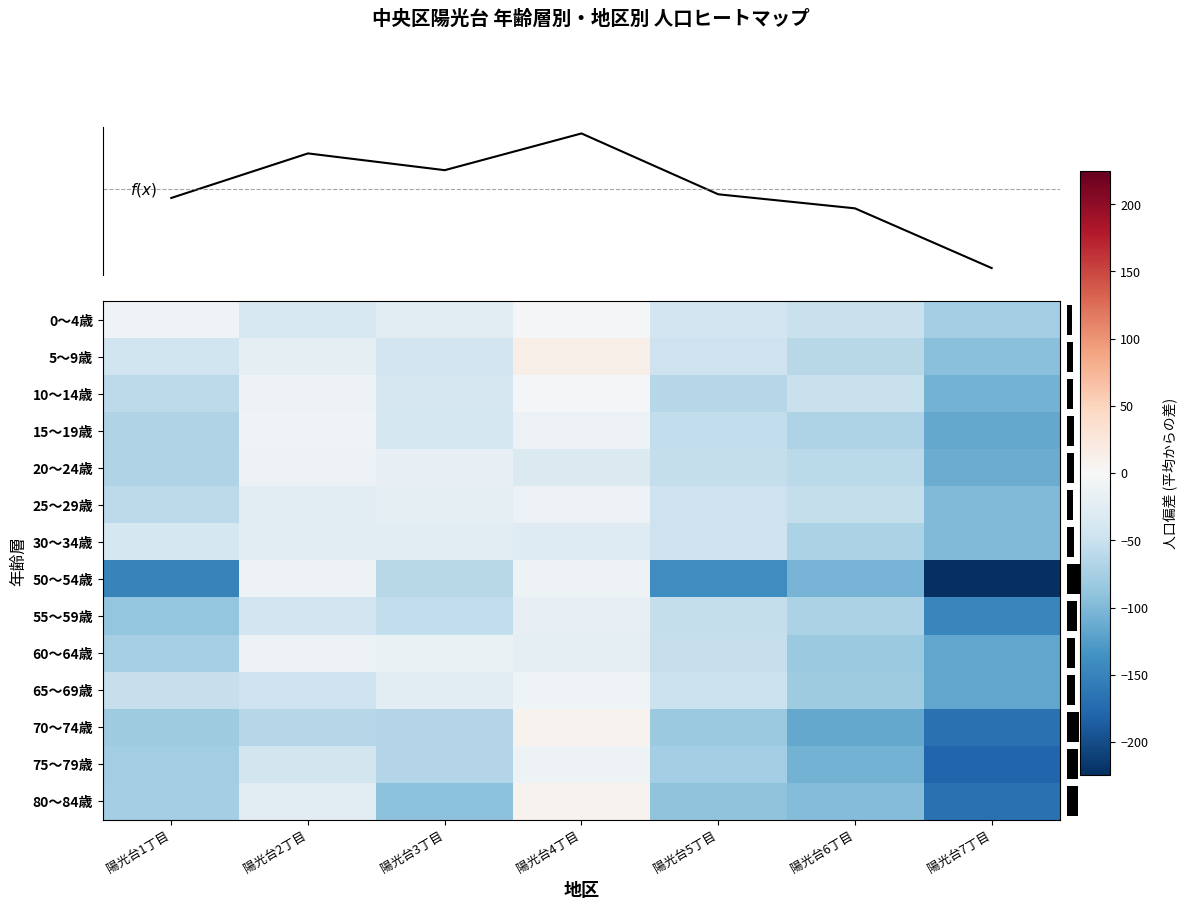

Reading right to left, what are all the values shown in this chart?

0～4歳: 陽光台7丁目=-77.2	陽光台6丁目=-50.2	陽光台5丁目=-42.2	陽光台4丁目=-4.2	陽光台3丁目=-26.2	陽光台2丁目=-35.2	陽光台1丁目=-8.2
5～9歳: 陽光台7丁目=-93.5	陽光台6丁目=-61.5	陽光台5丁目=-46.5	陽光台4丁目=13.5	陽光台3丁目=-42.5	陽光台2丁目=-22.5	陽光台1丁目=-45.5
10～14歳: 陽光台7丁目=-105.8	陽光台6丁目=-49.8	陽光台5丁目=-63.8	陽光台4丁目=-2.8	陽光台3丁目=-37.8	陽光台2丁目=-10.8	陽光台1丁目=-58.8
15～19歳: 陽光台7丁目=-114.5	陽光台6丁目=-69.5	陽光台5丁目=-54.5	陽光台4丁目=-12.5	陽光台3丁目=-39.5	陽光台2丁目=-9.5	陽光台1丁目=-67.5
20～24歳: 陽光台7丁目=-111.8	陽光台6丁目=-59.8	陽光台5丁目=-52.8	陽光台4丁目=-31.8	陽光台3丁目=-18.8	陽光台2丁目=-13.8	陽光台1丁目=-67.8
25～29歳: 陽光台7丁目=-100.0	陽光台6丁目=-53.0	陽光台5丁目=-47.0	陽光台4丁目=-14.0	陽光台3丁目=-22.0	陽光台2丁目=-24.0	陽光台1丁目=-58.0
30～34歳: 陽光台7丁目=-100.0	陽光台6丁目=-71.0	陽光台5丁目=-47.0	陽光台4丁目=-29.0	陽光台3丁目=-26.0	陽光台2丁目=-23.0	陽光台1丁目=-40.0
50～54歳: 陽光台7丁目=-224.8	陽光台6丁目=-103.8	陽光台5丁目=-139.8	陽光台4丁目=-10.8	陽光台3丁目=-62.8	陽光台2丁目=-11.8	陽光台1丁目=-150.8
55～59歳: 陽光台7丁目=-146.2	陽光台6丁目=-71.2	陽光台5丁目=-53.2	陽光台4丁目=-19.2	陽光台3丁目=-55.2	陽光台2丁目=-43.2	陽光台1丁目=-86.2
60～64歳: 陽光台7丁目=-116.0	陽光台6丁目=-84.0	陽光台5丁目=-52.0	陽光台4丁目=-22.0	陽光台3丁目=-15.0	陽光台2丁目=-14.0	陽光台1丁目=-75.0
65～69歳: 陽光台7丁目=-117.2	陽光台6丁目=-80.2	陽光台5丁目=-48.2	陽光台4丁目=-9.2	陽光台3丁目=-25.2	陽光台2丁目=-47.2	陽光台1丁目=-51.2
70～74歳: 陽光台7丁目=-168.2	陽光台6丁目=-115.2	陽光台5丁目=-84.2	陽光台4丁目=8.8	陽光台3丁目=-66.2	陽光台2丁目=-63.2	陽光台1丁目=-79.2
75～79歳: 陽光台7丁目=-179.0	陽光台6丁目=-107.0	陽光台5丁目=-77.0	陽光台4丁目=-11.0	陽光台3丁目=-66.0	陽光台2丁目=-42.0	陽光台1丁目=-79.0
80～84歳: 陽光台7丁目=-167.8	陽光台6丁目=-97.8	陽光台5丁目=-89.8	陽光台4丁目=8.2	陽光台3丁目=-92.8	陽光台2丁目=-25.8	陽光台1丁目=-76.8